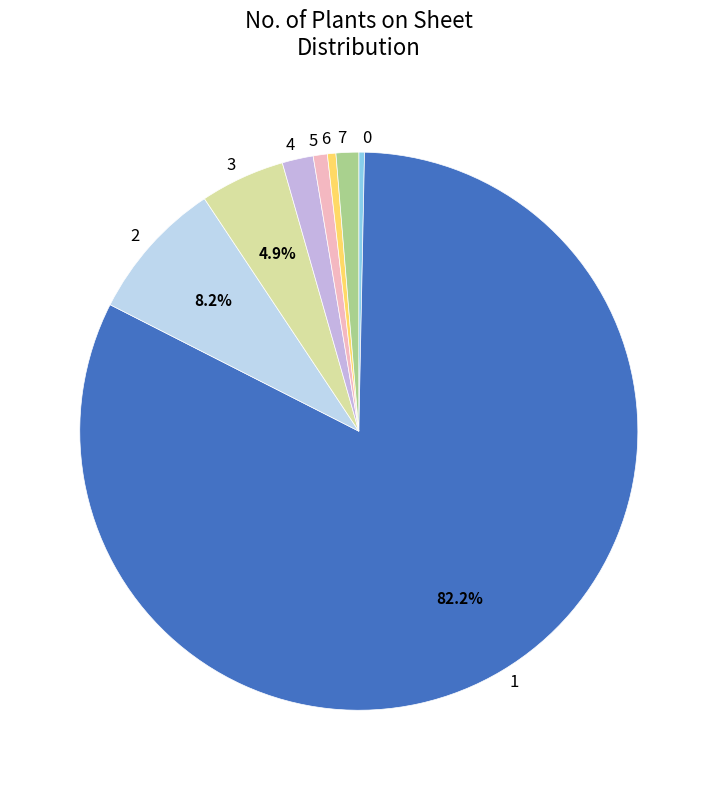

To the nearest percent, what portion does 3 represent?

5%